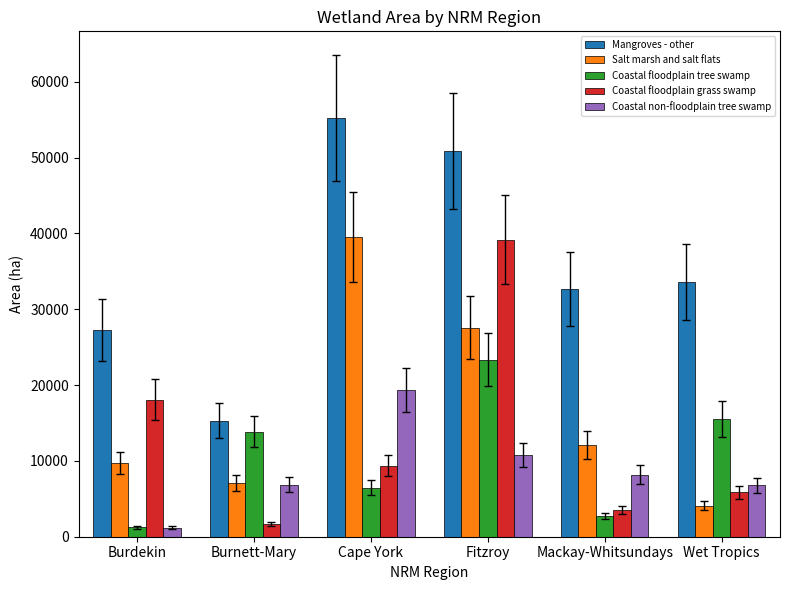

Which series has the largest total across all categories?

Mangroves - other